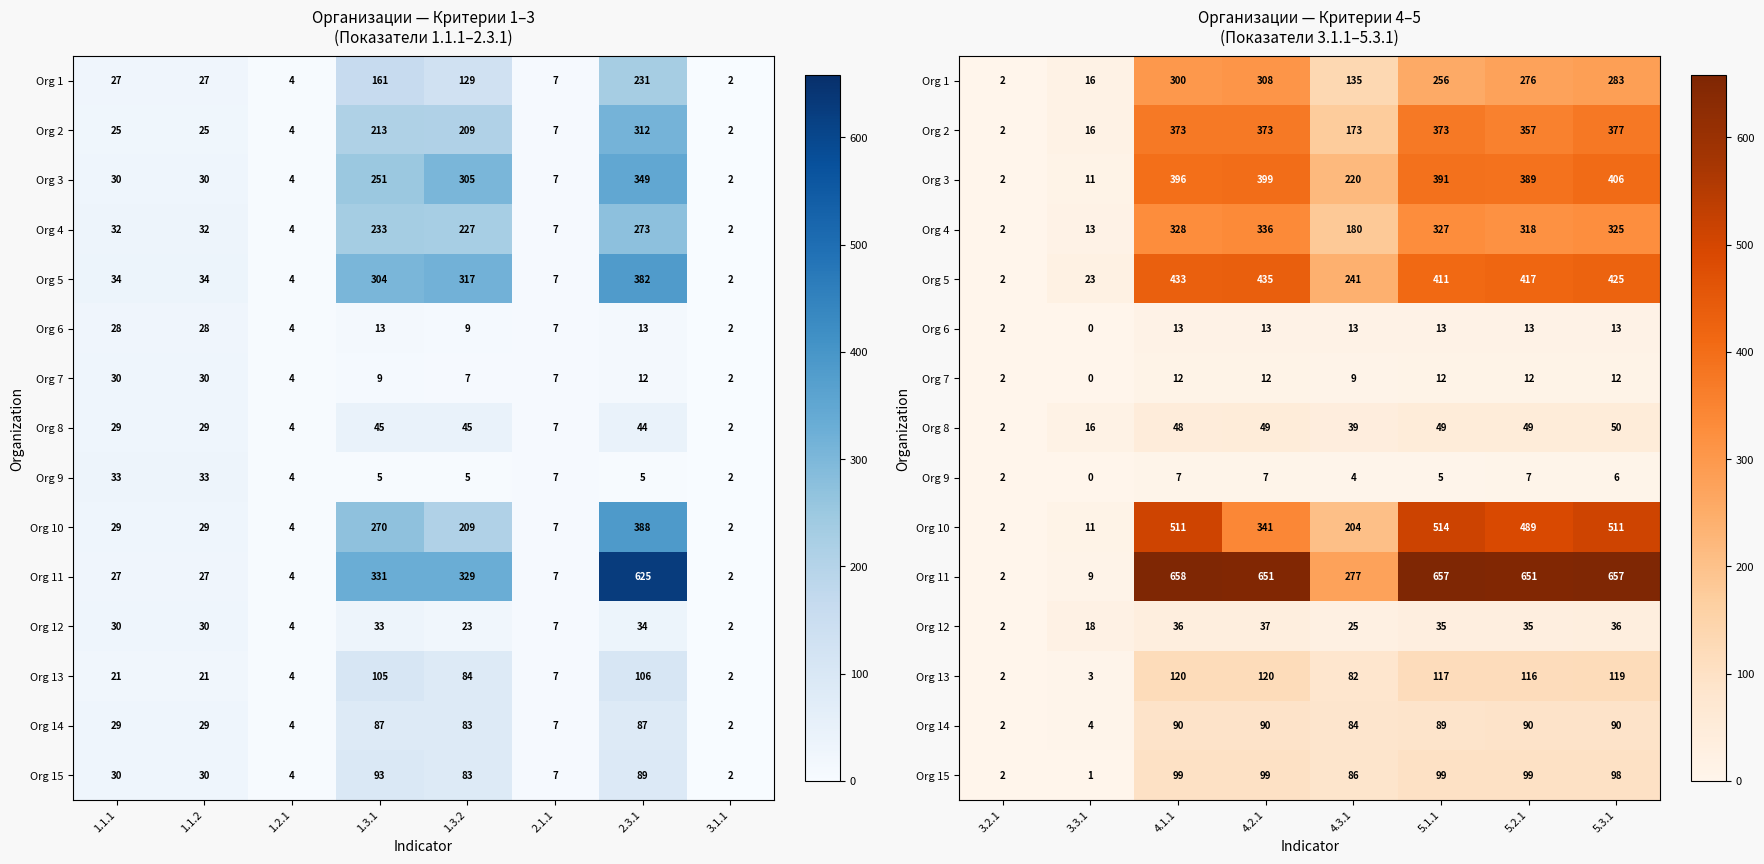

What is the lowest value of the Org 14 series?

2